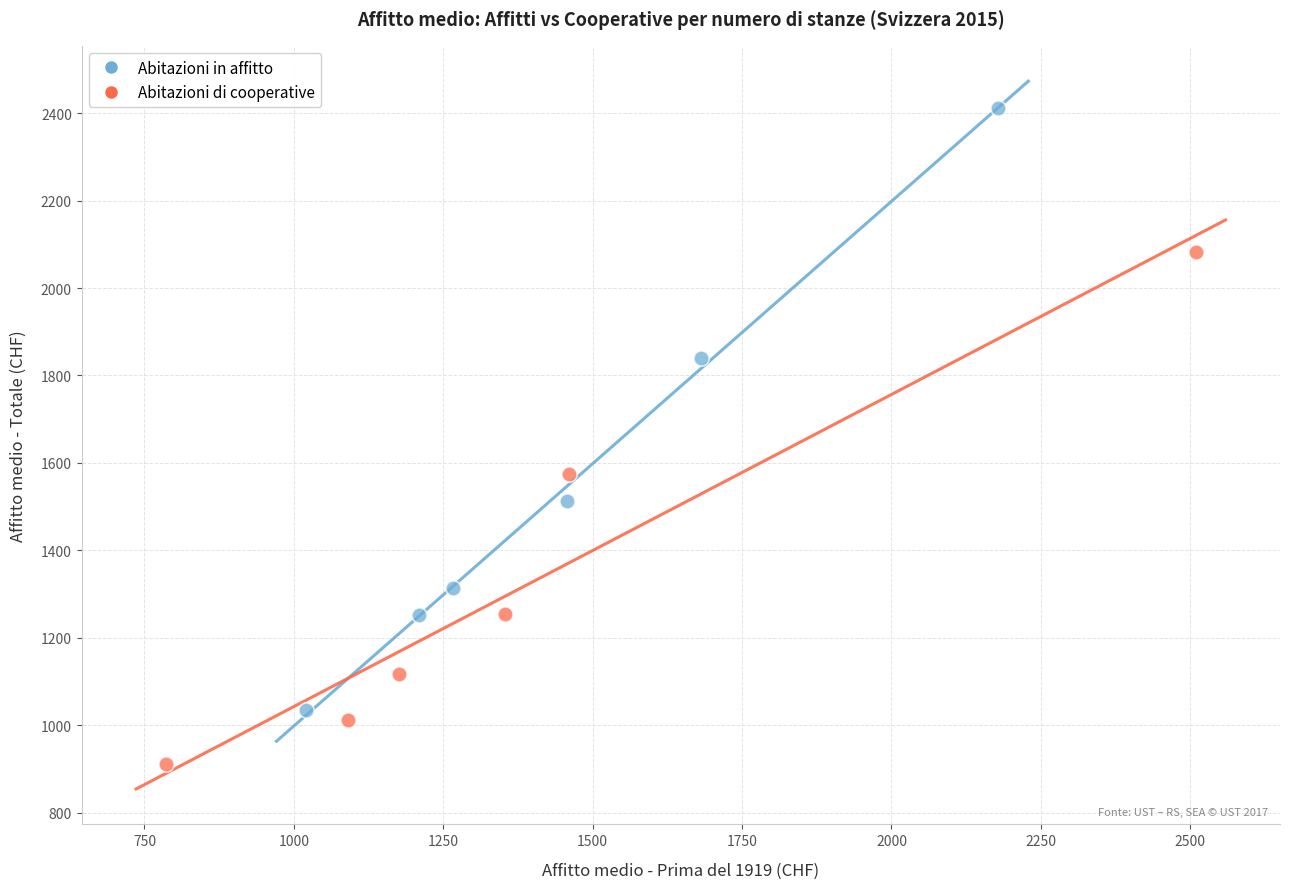

Which series reaches the maximum Y coordinate?

Abitazioni in affitto